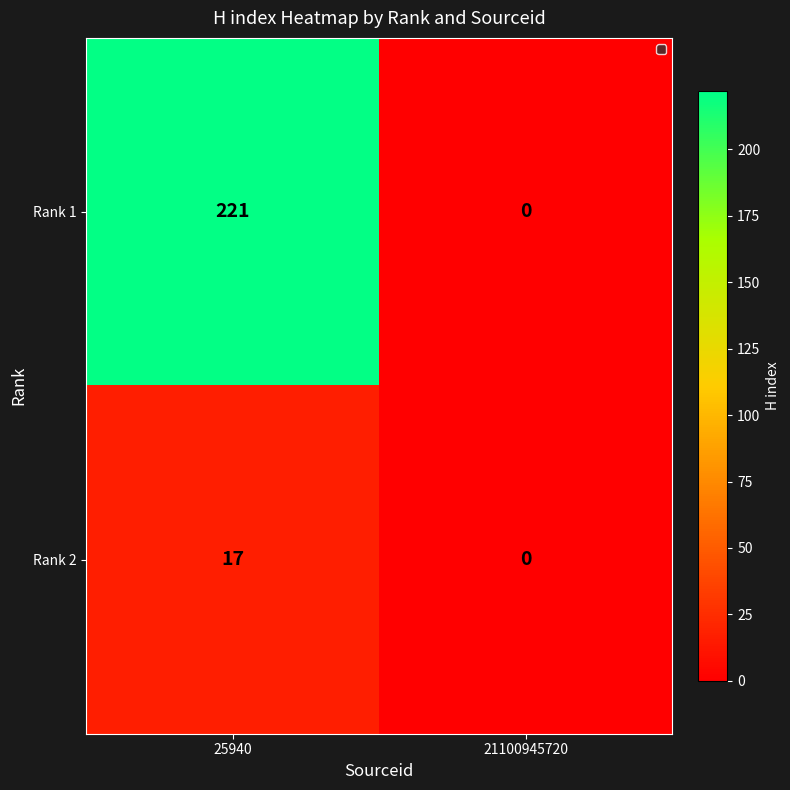

What is the difference between the Rank 2 values at 25940 and 21100945720?

17